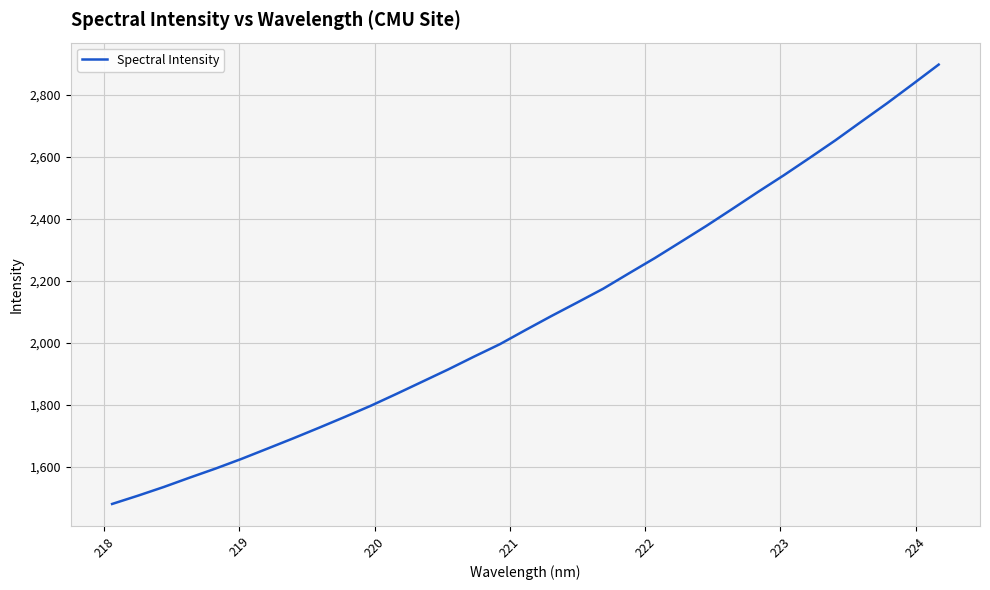

What is the maximum value shown in the chart?

2898.4